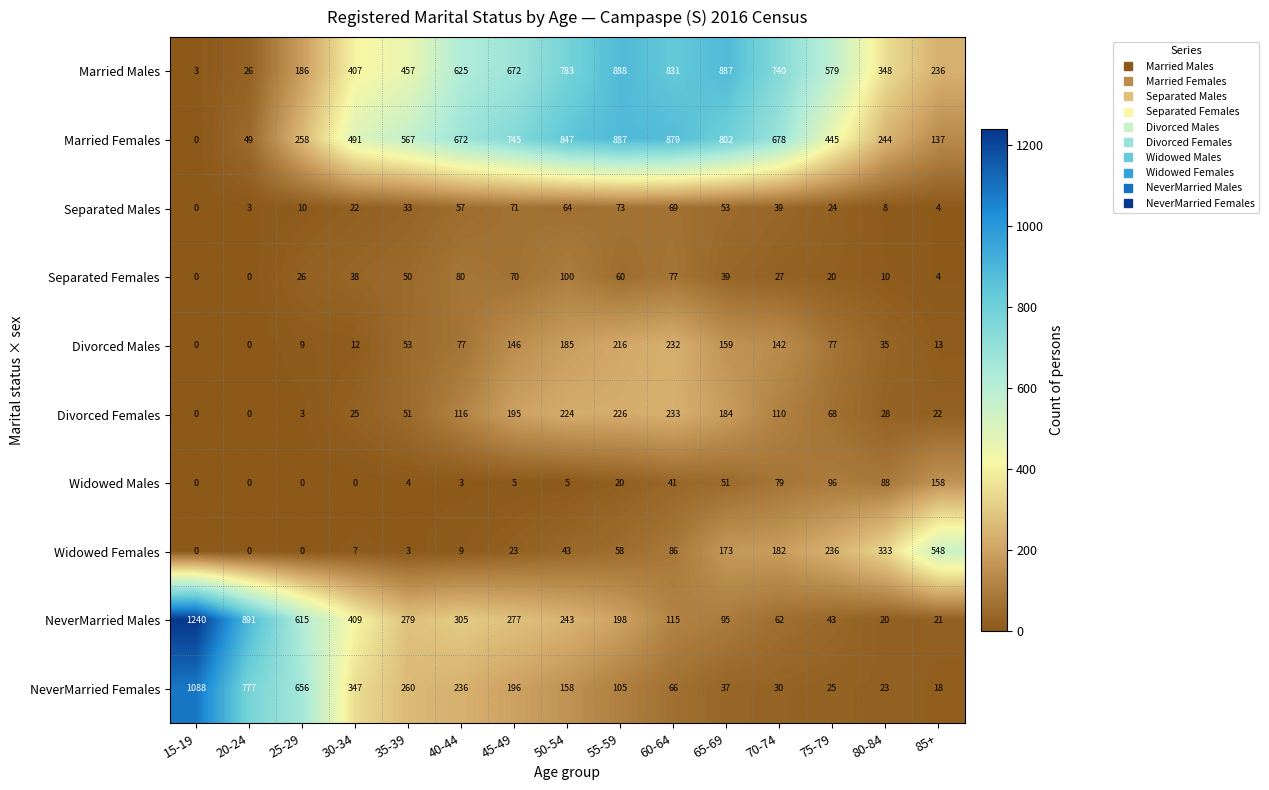

Where does the NeverMarried Females series first go above 158?

15-19